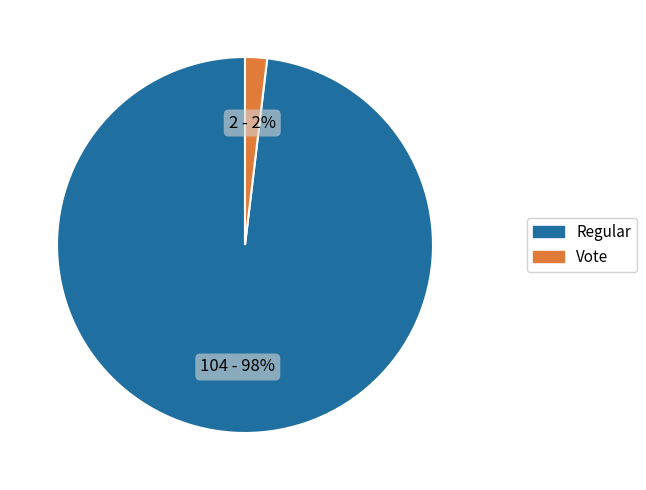

Is the sum of Vote and Regular greater than half?

Yes